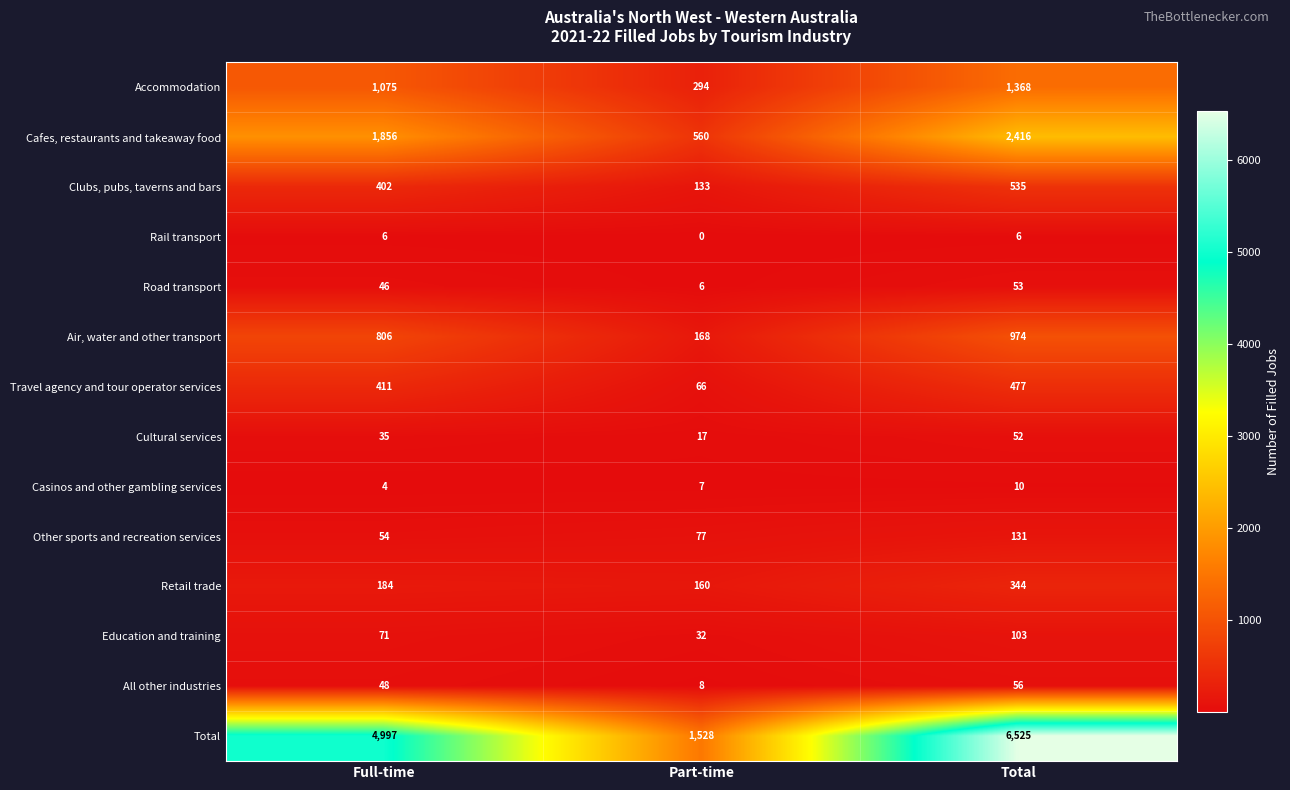

What value does the Rail transport series have at Total?

6